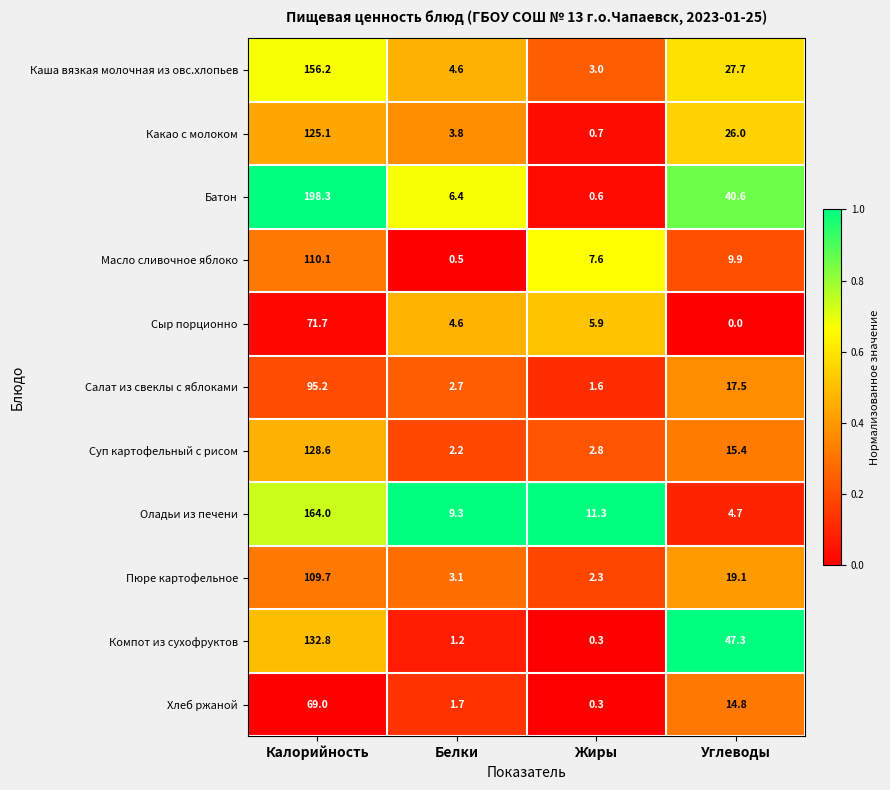

List the series in order of their peak value, highest first.

Батон, Оладьи из печени, Каша вязкая молочная из овс.хлопьев, Компот из сухофруктов, Суп картофельный с рисом, Какао с молоком, Масло сливочное яблоко, Пюре картофельное, Салат из свеклы с яблоками, Сыр порционно, Хлеб ржаной